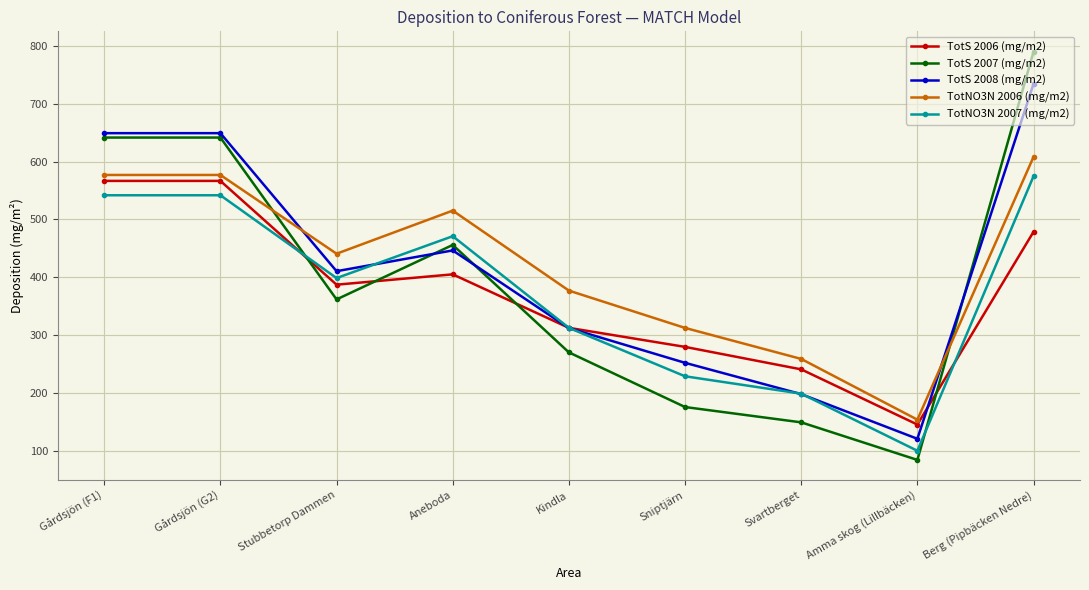

Where does the TotS 2008 (mg/m2) series first go above 410?

Gårdsjön (F1)